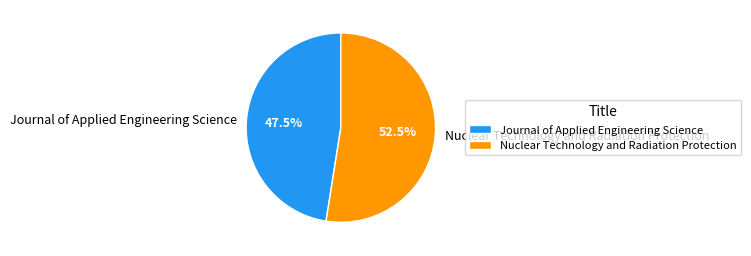

Which has a higher value, Journal of Applied Engineering Science or Nuclear Technology and Radiation Protection?

Nuclear Technology and Radiation Protection